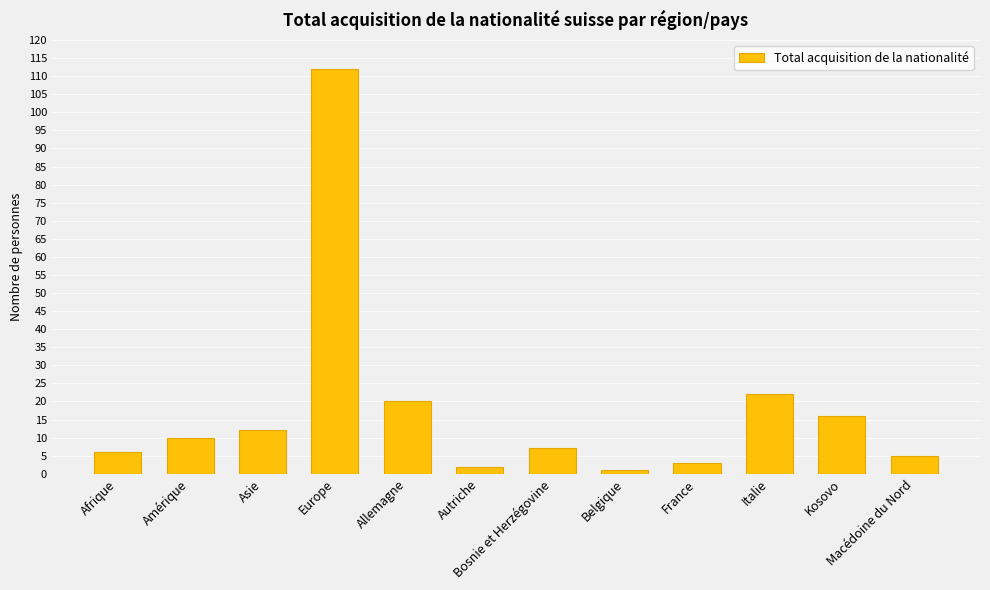

How many distinct data groups are displayed?

1